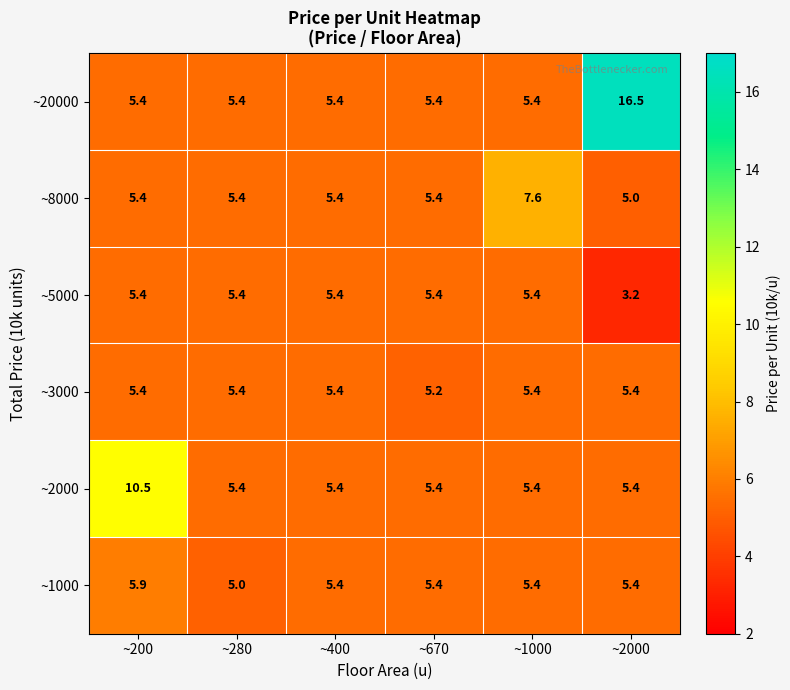

What value does the ~2000 series have at ~400?

5.4